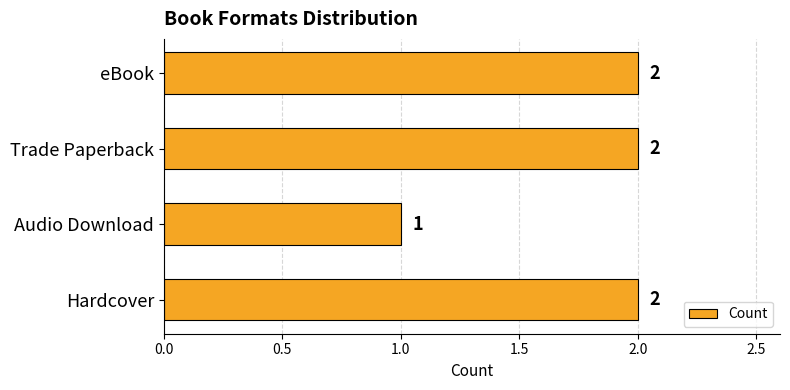

How many data points are less than 2?

1